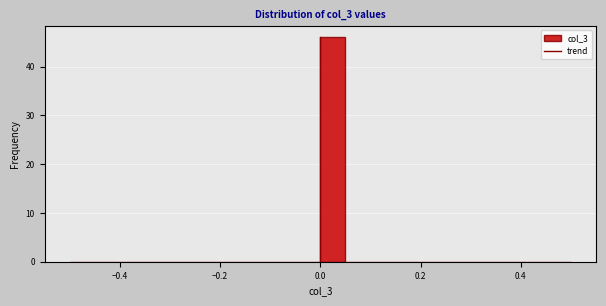

Around what value on the x-axis is the tallest bar? Give the approximate position of its centre, as read against the axis.

0.02